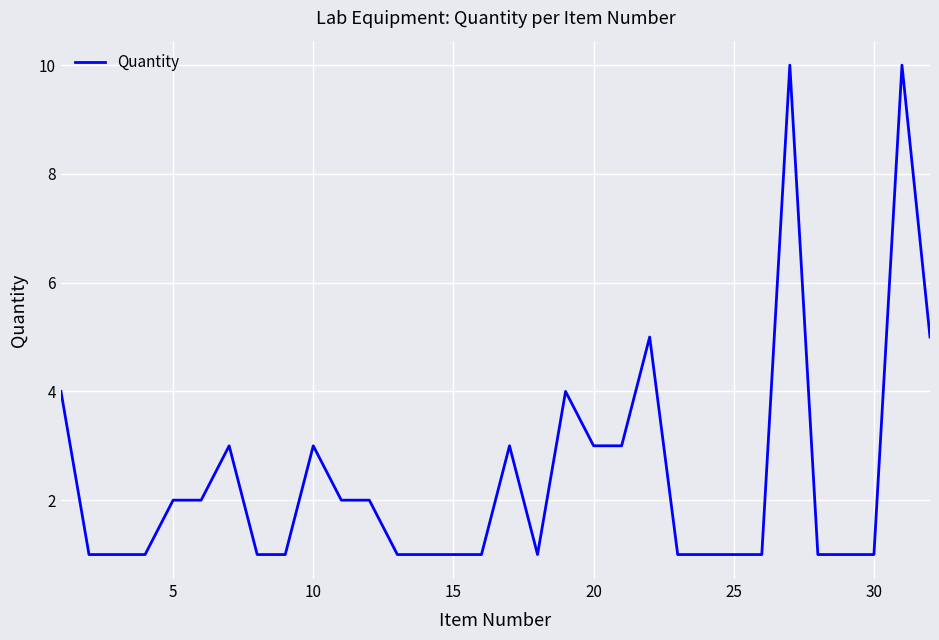

What is the difference between the maximum and minimum values?

9